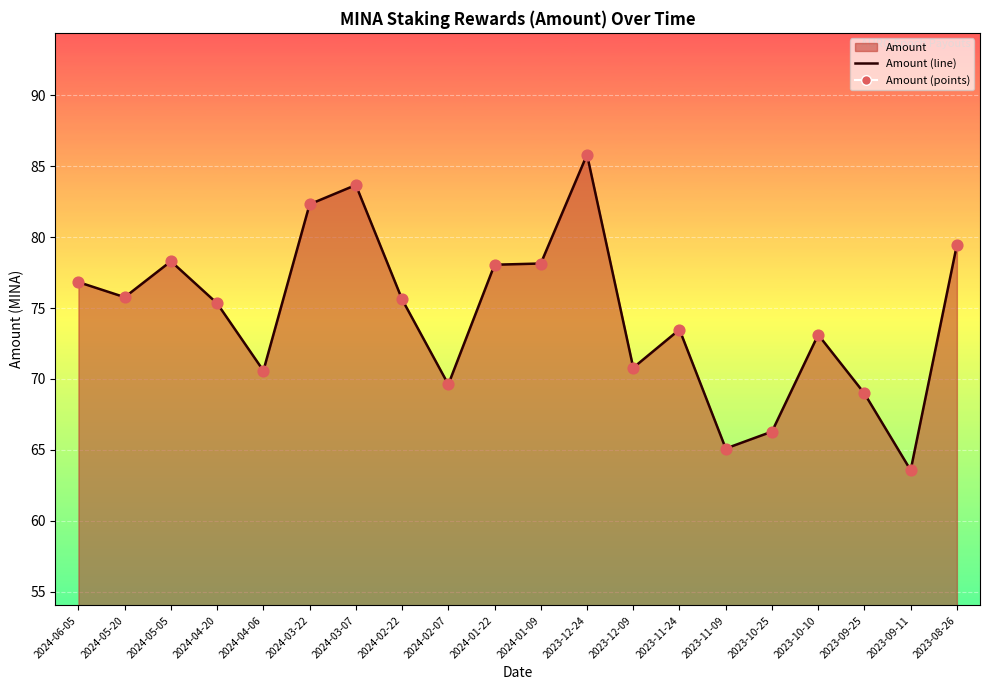

Which series has the widest spread of Y values?

Amount (line)